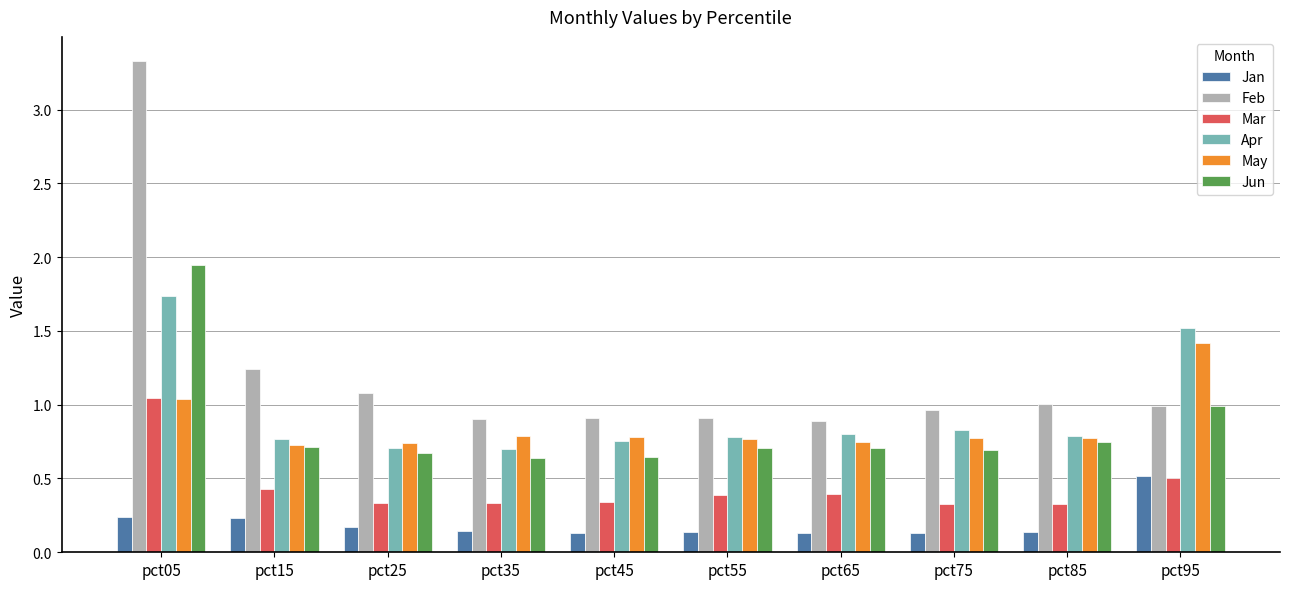

List the series in order of their peak value, highest first.

Feb, Jun, Apr, May, Mar, Jan